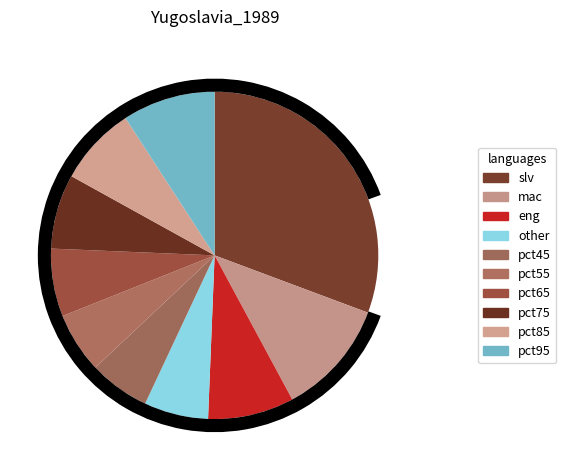

Is there a majority slice in this chart?

No